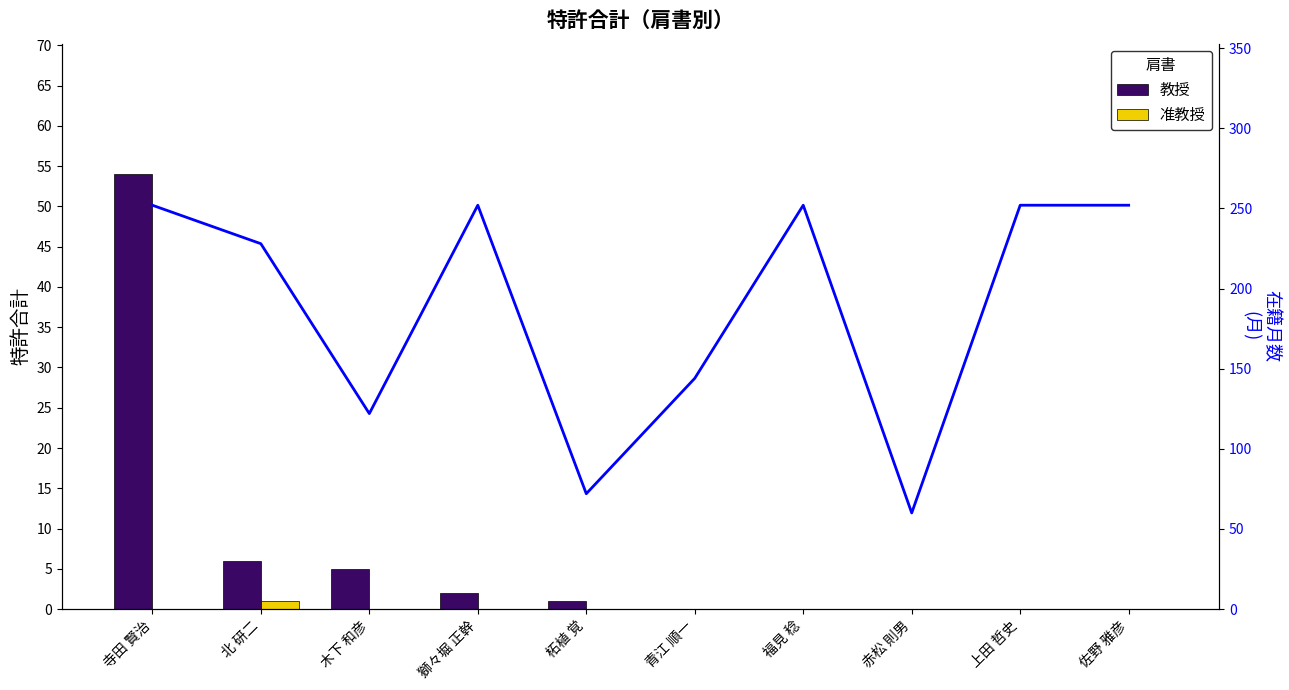

What is the difference between the highest and lowest values at 佐野 雅彦?

252